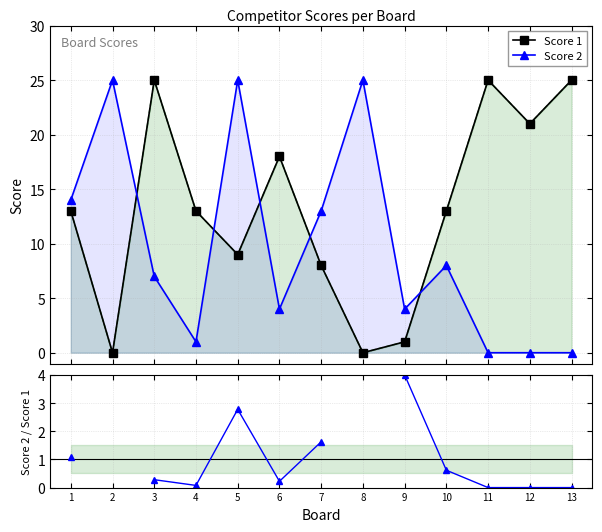

What is the value of the Score 1 point at the 13th from the left?

25.0